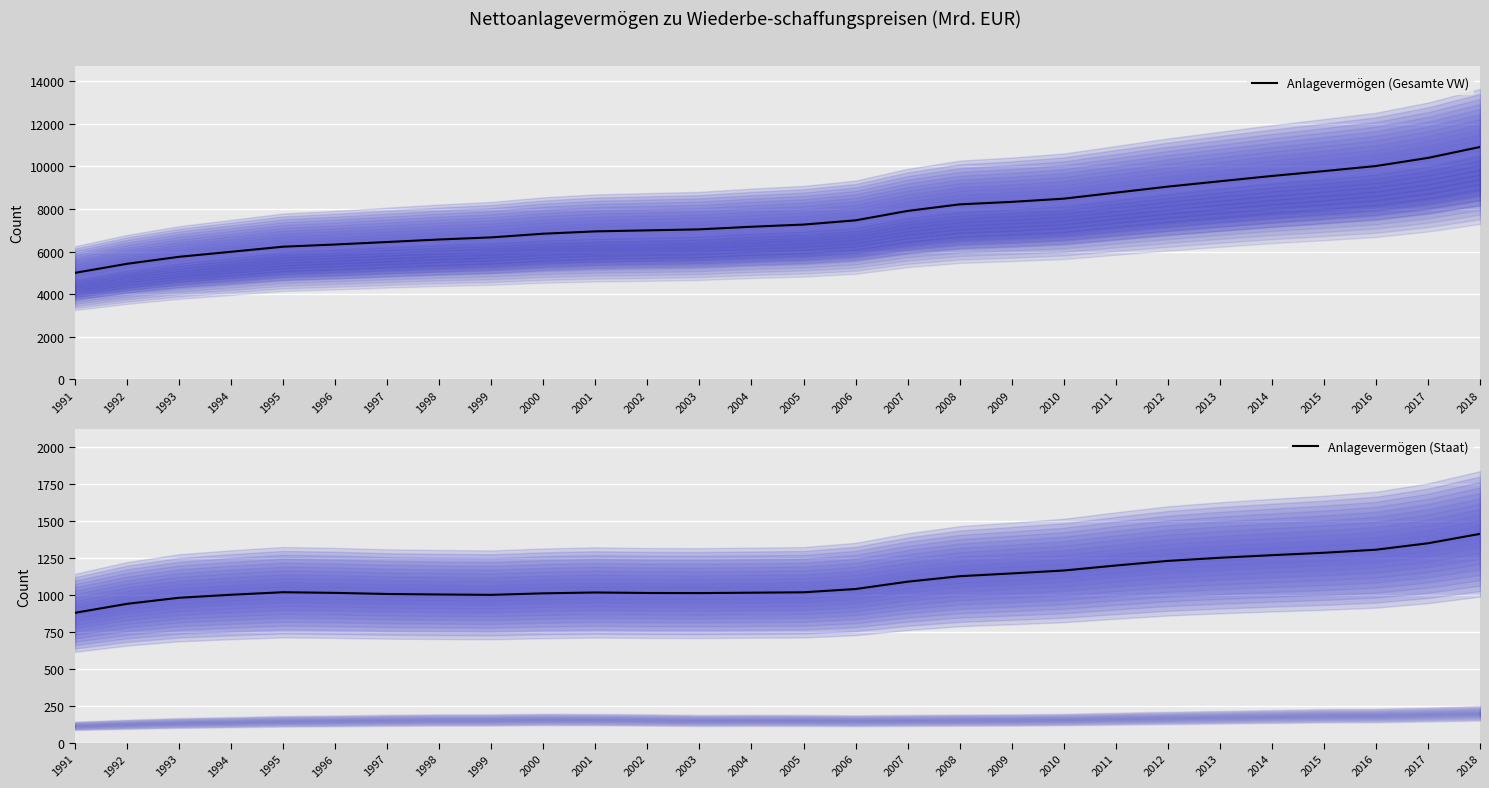

At which label does Anlagevermögen (Gesamte Volkswirtschaft) reach its peak?

2018